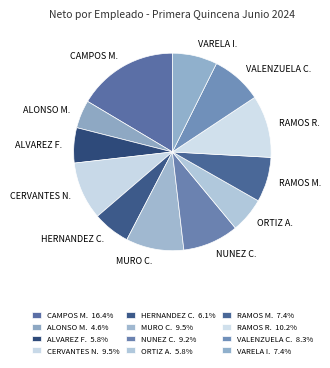

Which has a higher value, ALONSO M. or VARELA I.?

VARELA I.